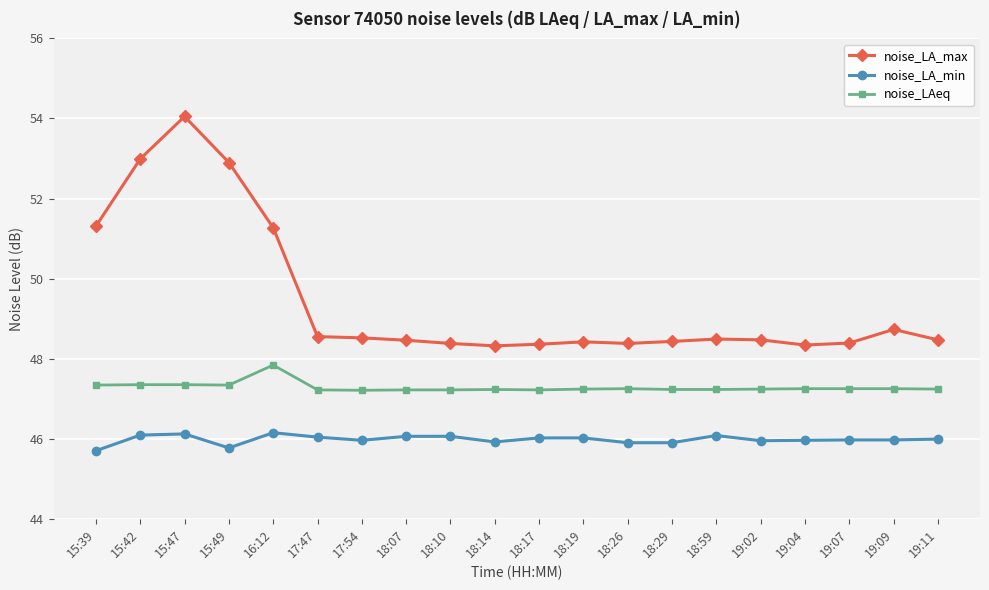

The value of noise_LAeq at 18:10 is 31.5. True or false?

False